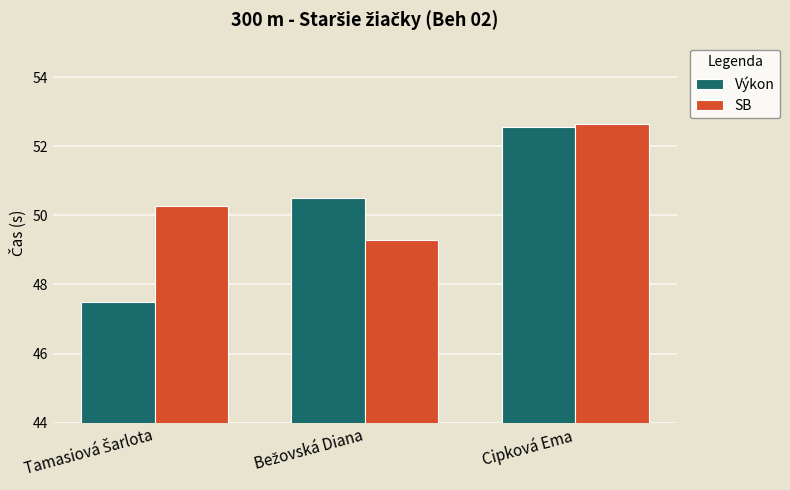

What is the average value of the SB series?

50.7